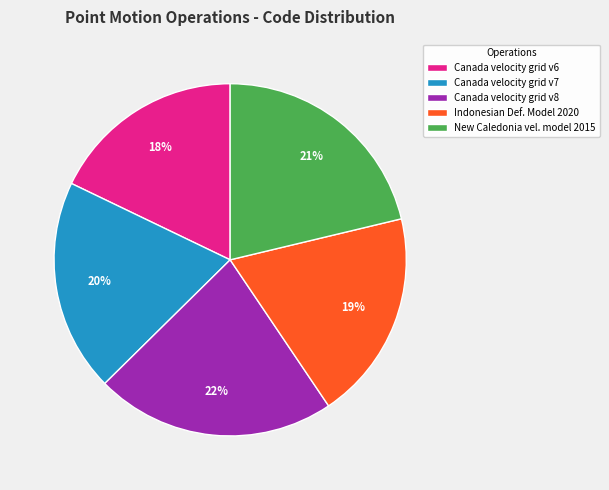

To the nearest percent, what is the average slice percentage?

20%